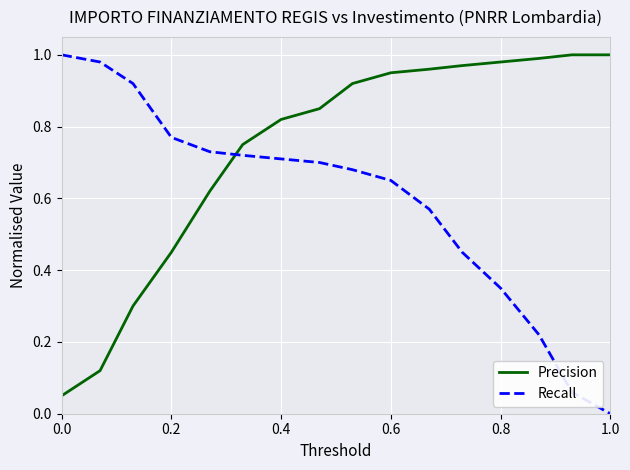

List the series in order of their overall mean, lowest first.

Recall, Precision